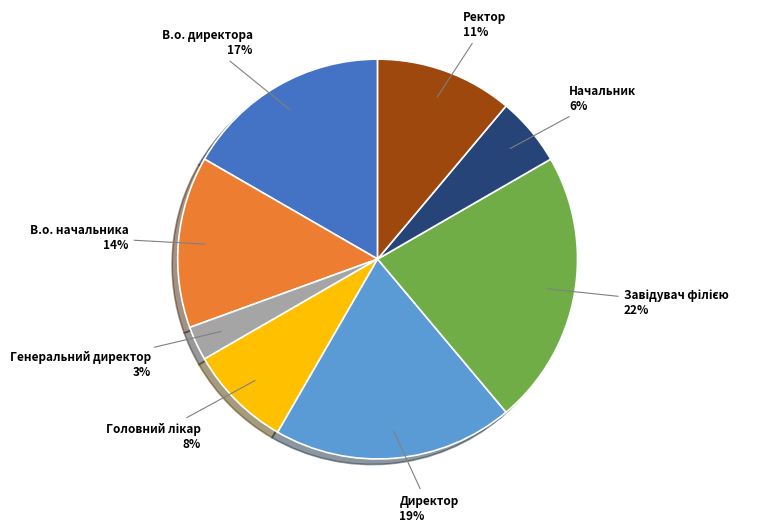

To the nearest percent, what is the difference between the largest and smallest slice percentages?

19%